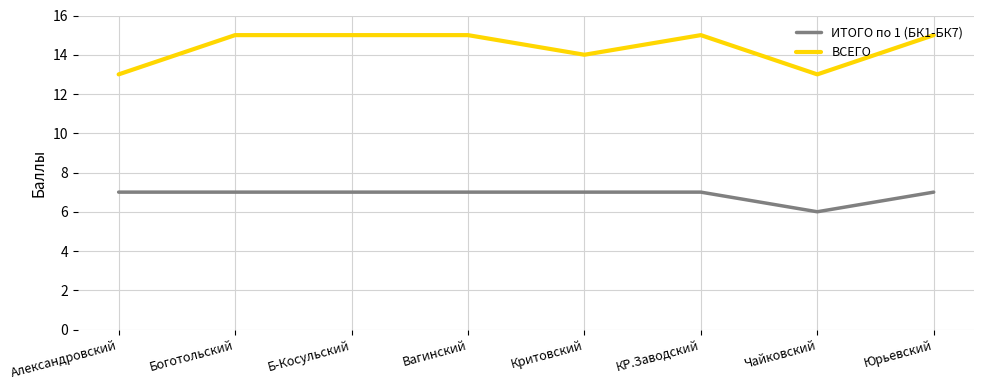

What is the difference between the maximum and minimum values in the ИТОГО по 1 (БК1-БК7) series?

1